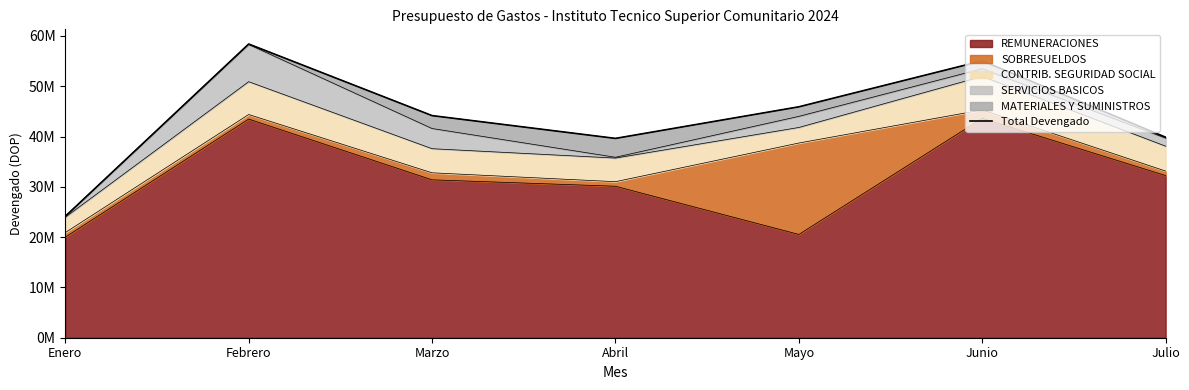

Which category has the highest value across all series?

Febrero